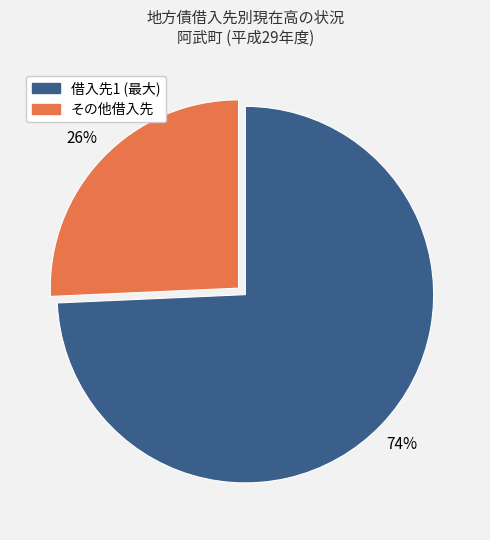

Does any single category account for the majority?

Yes